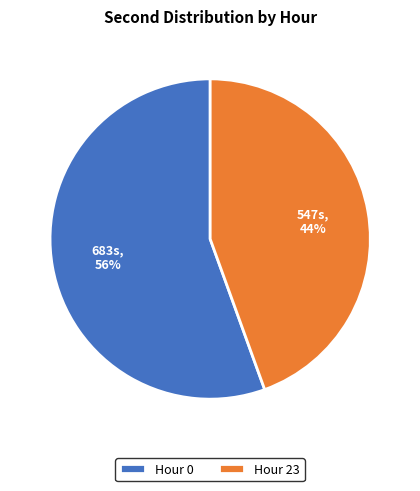

Does any single category account for the majority?

Yes